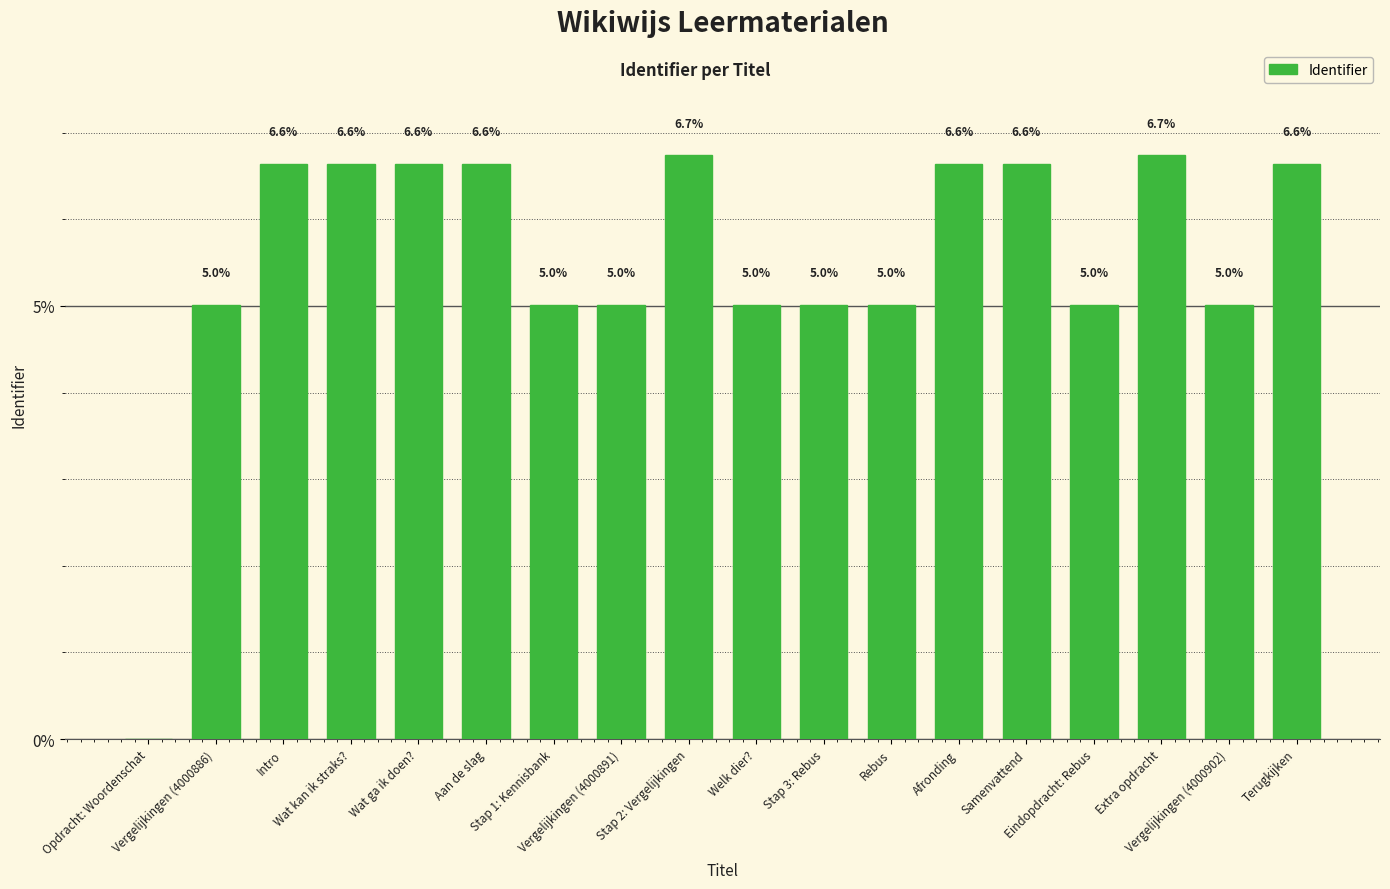

Reading right to left, extract all data points from this chart.

Terugkijken=6.6	Vergelijkingen (4000902)=5.0	Extra opdracht=6.7	Eindopdracht: Rebus=5.0	Samenvattend=6.6	Afronding=6.6	Rebus=5.0	Stap 3: Rebus=5.0	Welk dier?=5.0	Stap 2: Vergelijkingen=6.7	Vergelijkingen (4000891)=5.0	Stap 1: Kennisbank=5.0	Aan de slag=6.6	Wat ga ik doen?=6.6	Wat kan ik straks?=6.6	Intro=6.6	Vergelijkingen (4000886)=5.0	Opdracht: Woordenschat=0.0